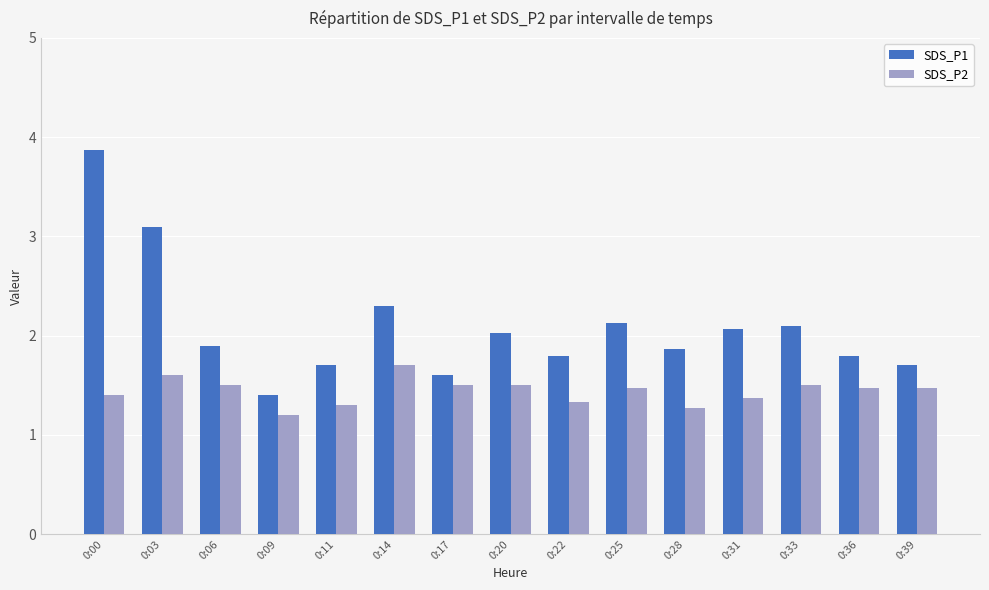

How many bars are there in total?

30